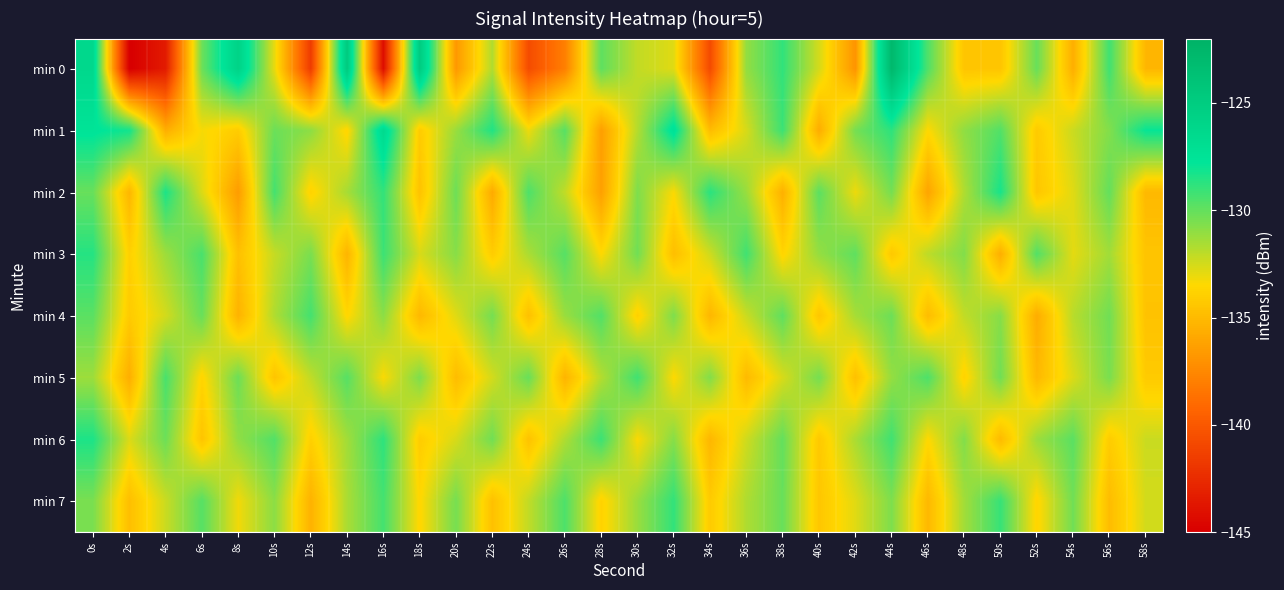

What is the minimum value shown in the chart?

-145.1